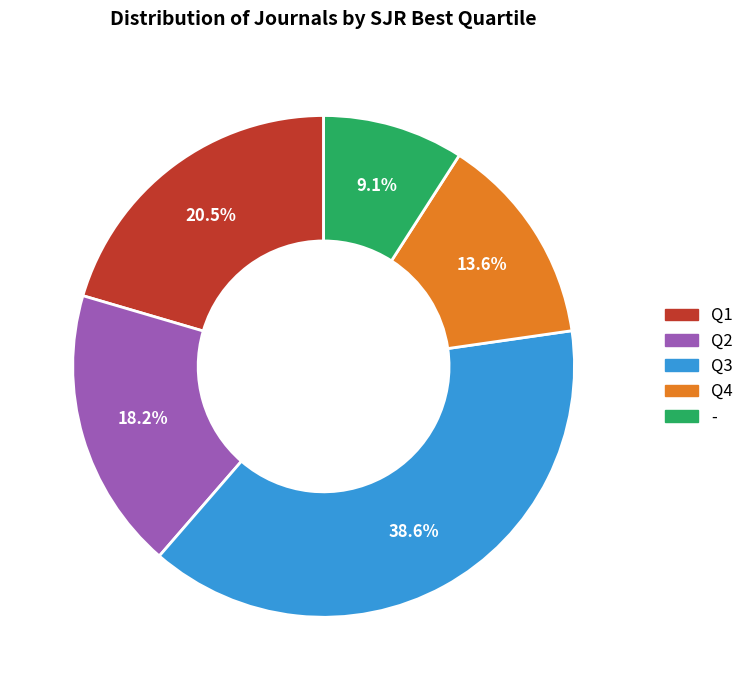

Does Q4 represent more than half of the total?

No